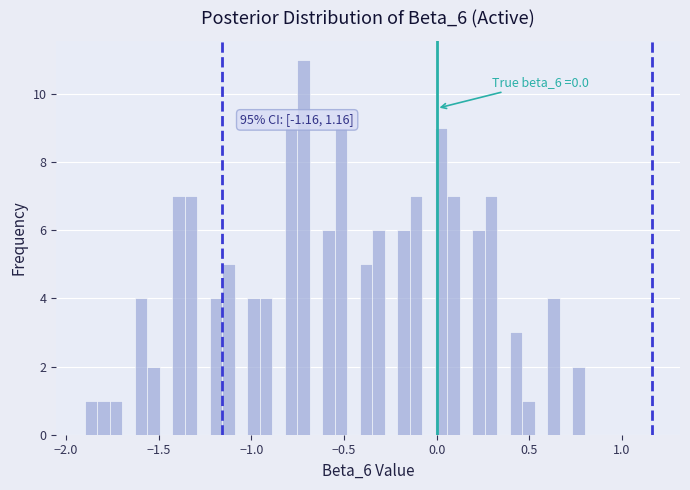

Read against the x-axis, roughly where is the centre of the tallest bar?

-0.70